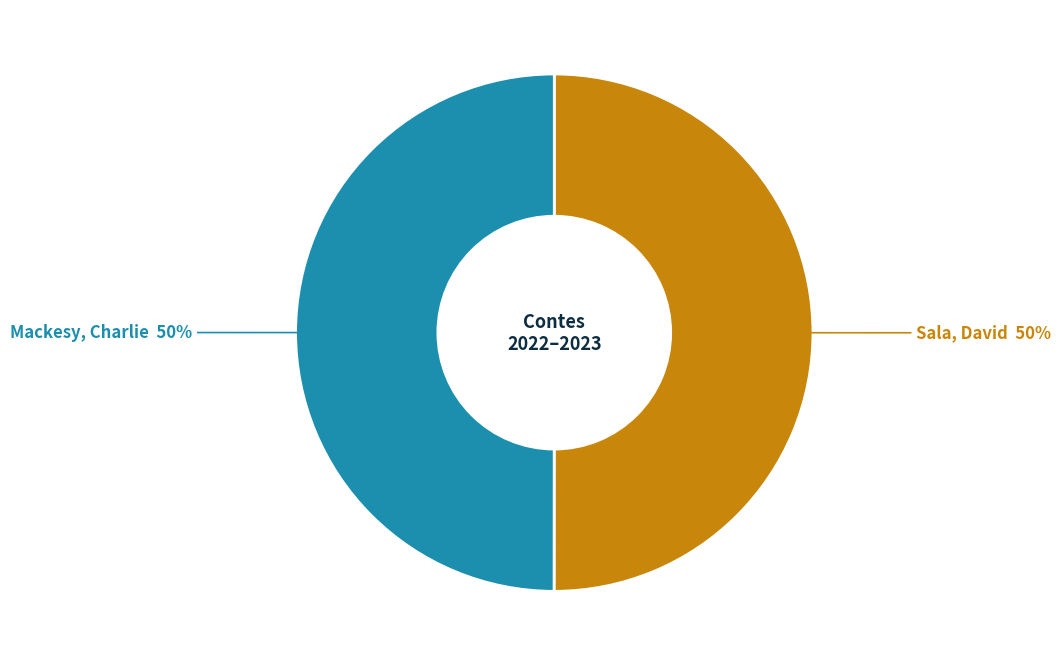

To the nearest percent, what is the average slice percentage?

50%